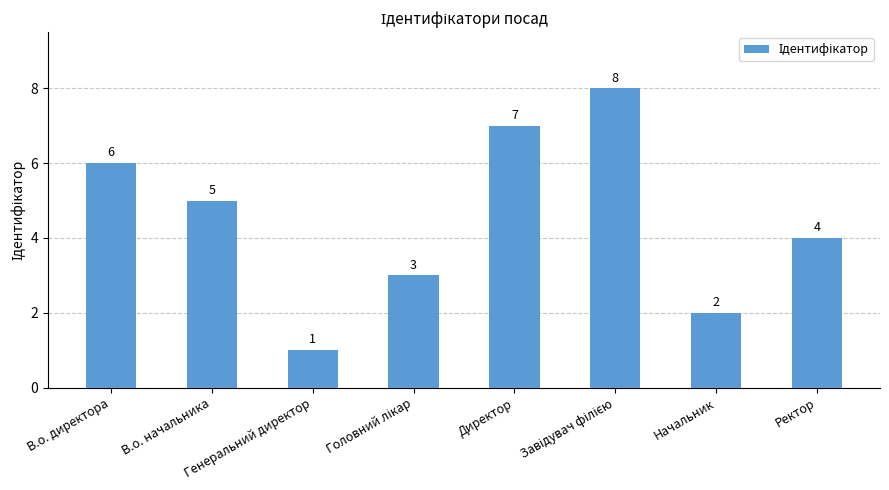

How many values are between 3 and 7?

5